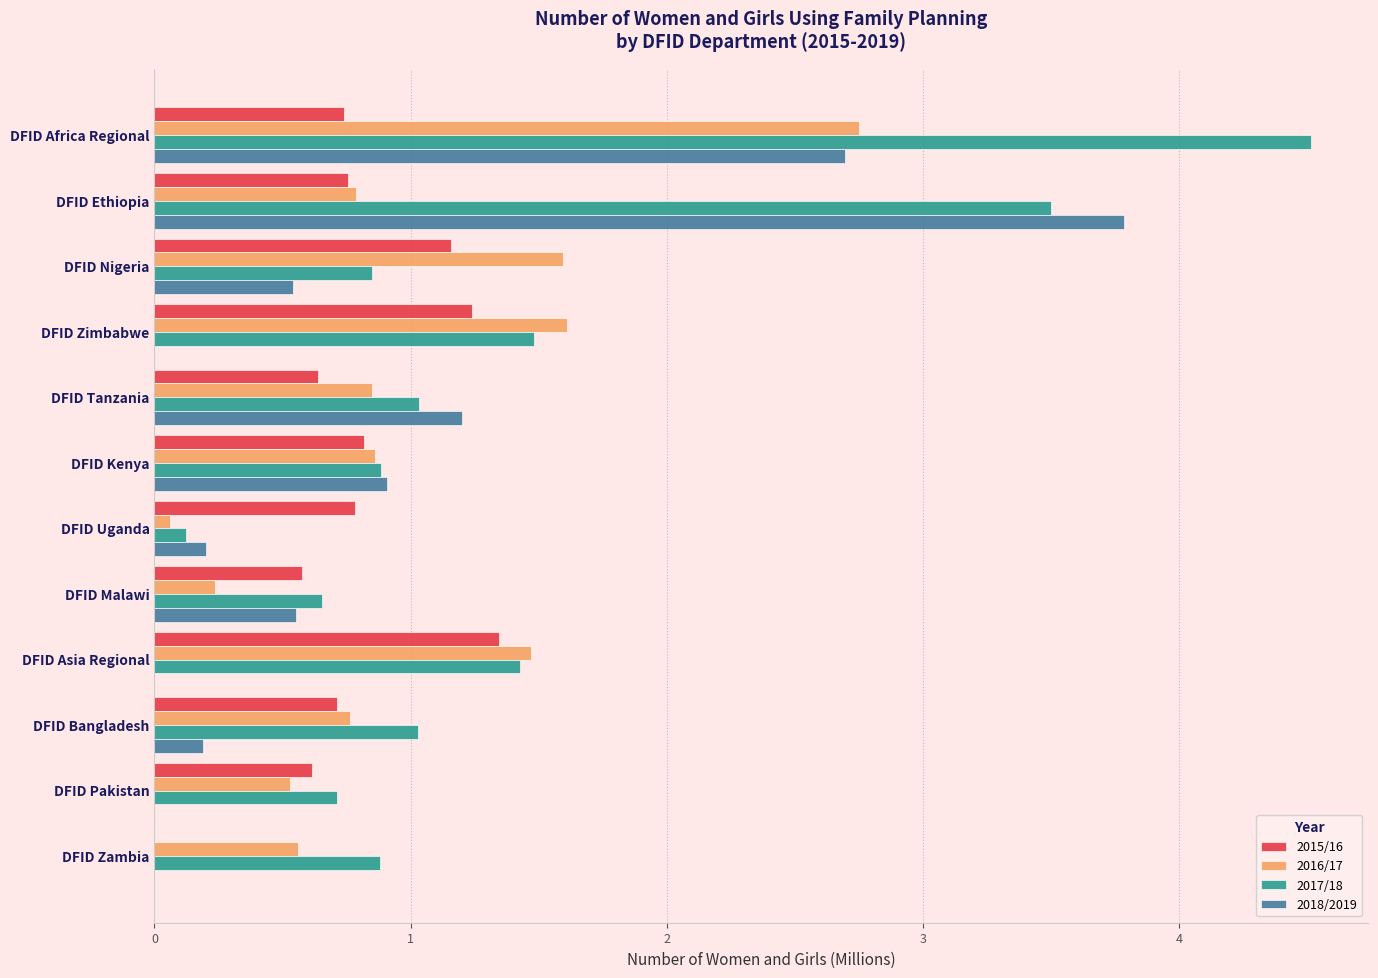

What are all the series names shown in the legend?

2015/16, 2016/17, 2017/18, 2018/2019